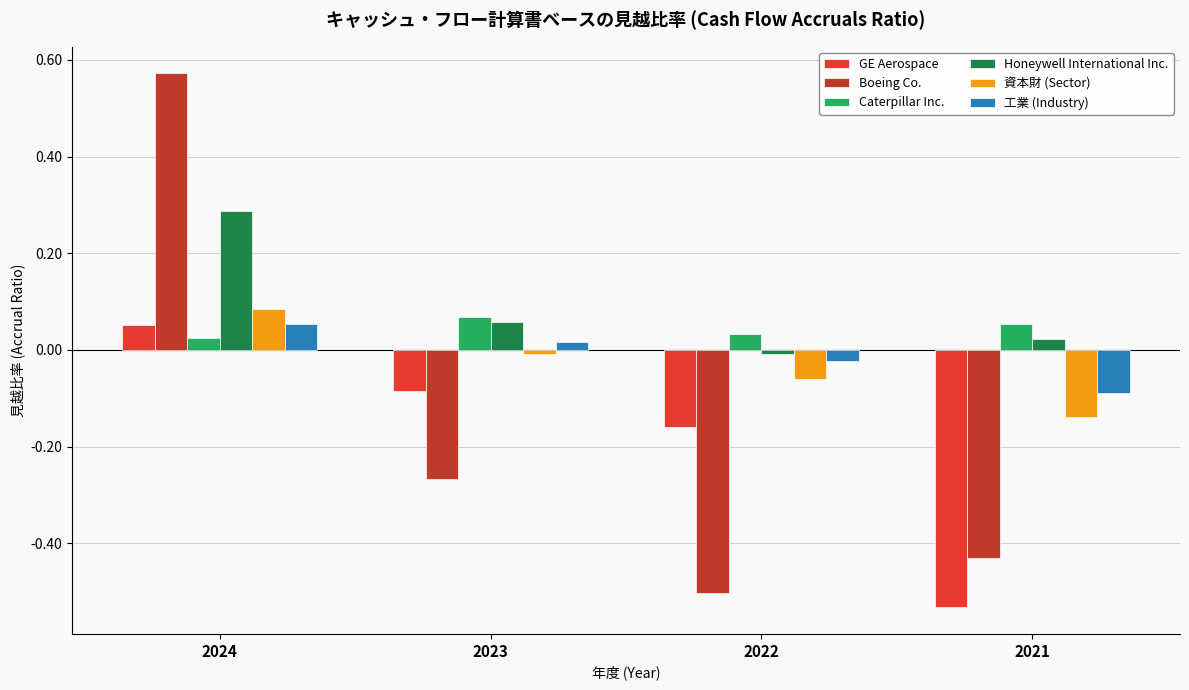

At which category is the sum across all series the highest?

2024